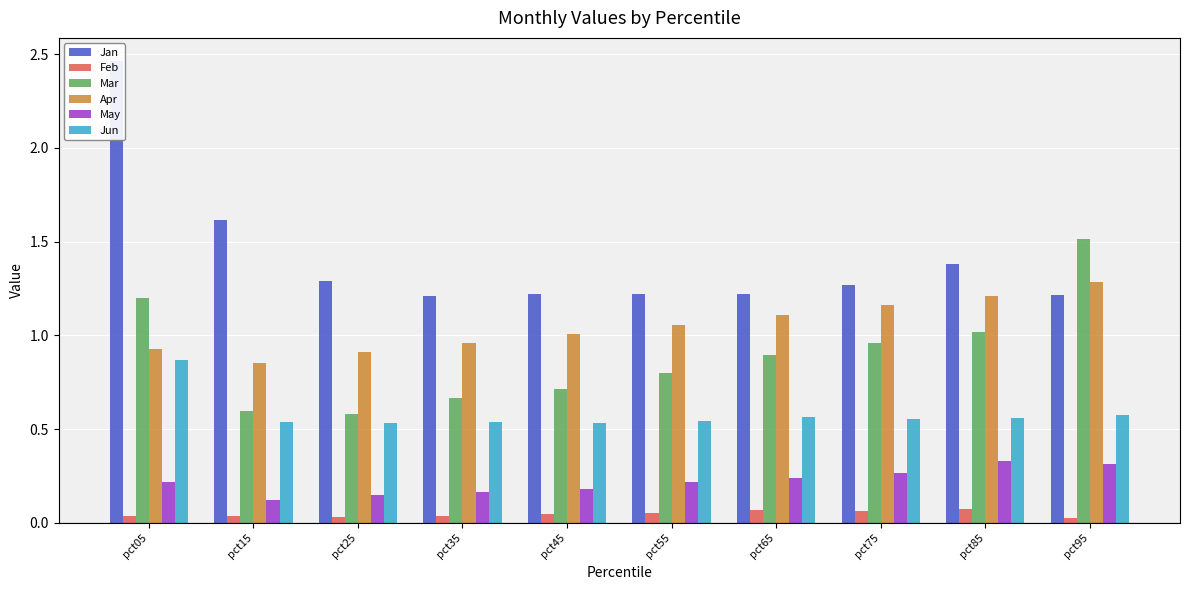

What is the average value of the Mar series?

0.9